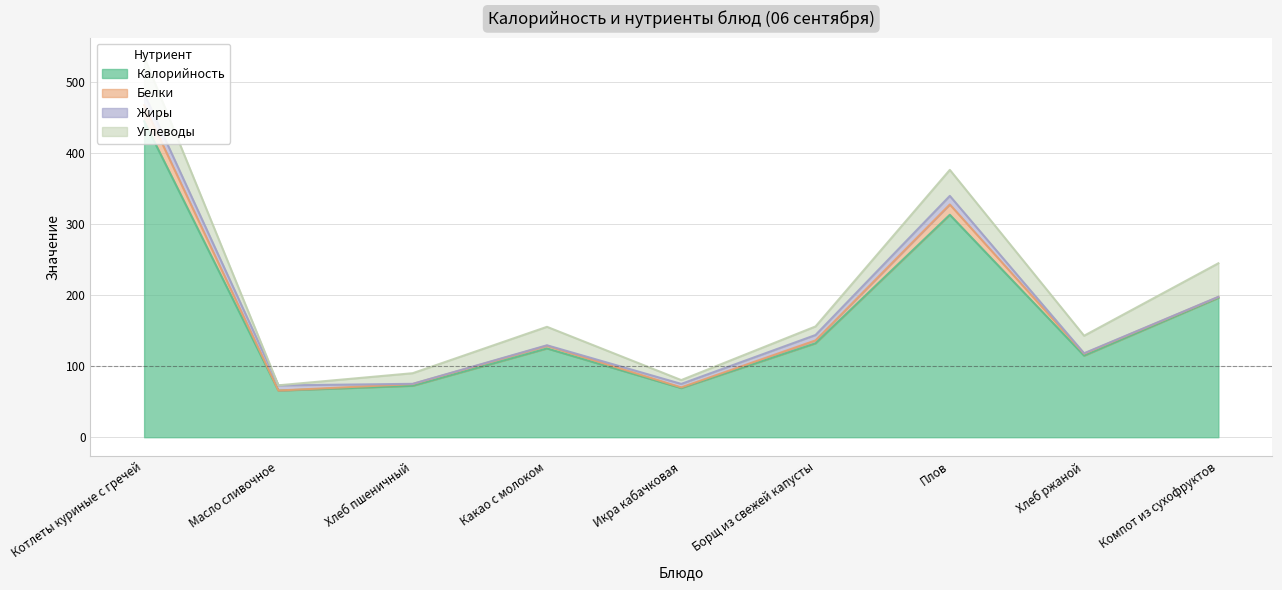

How many times do Белки and Жиры cross each other?

4